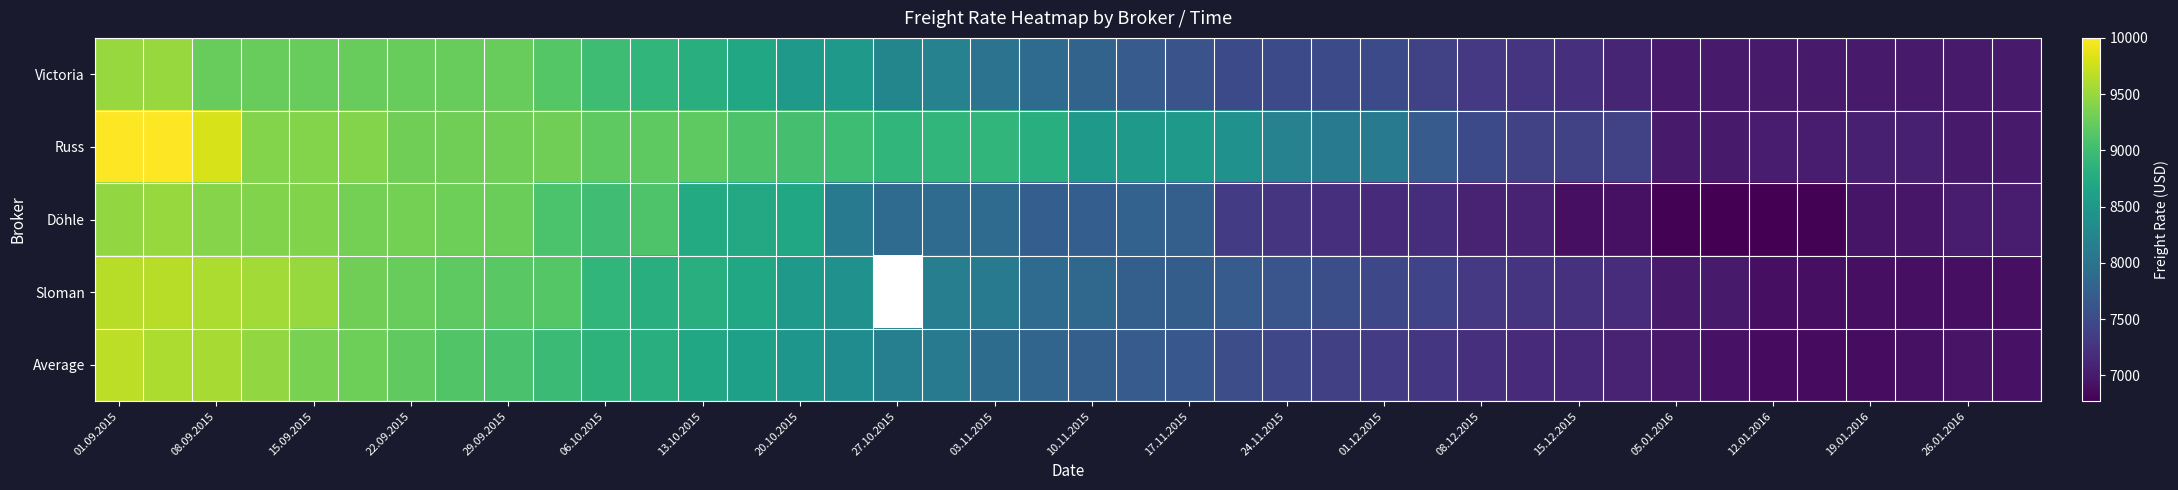

Is it true that Döhle equals 3899.6 at 15.12.2015?

False